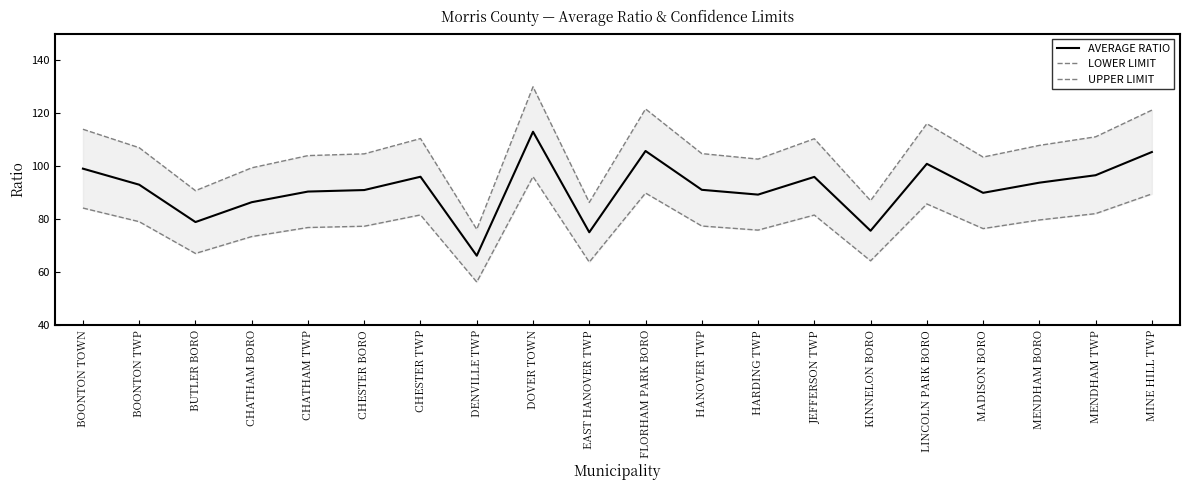

True or false: LOWER LIMIT and UPPER LIMIT intersect in this chart.

False